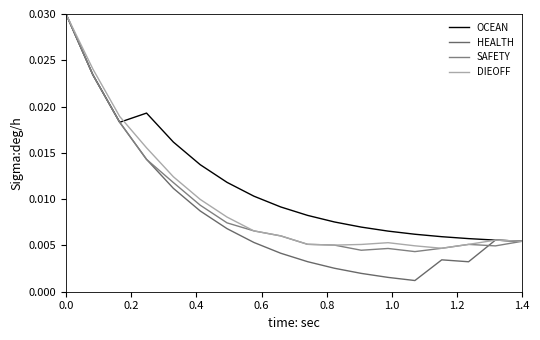

Does the chart display data point markers on the line(s)?

No